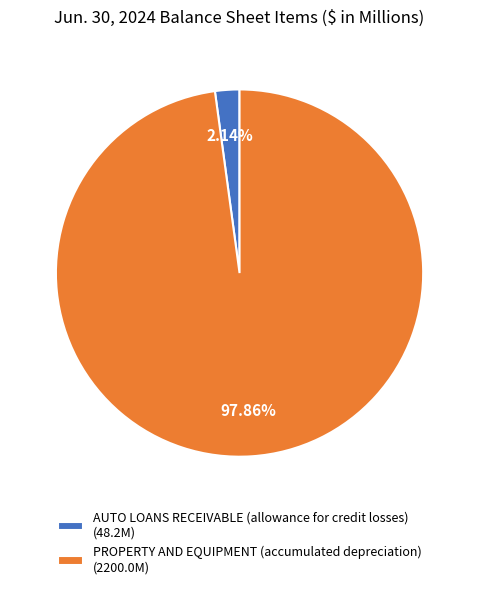

Is the sum of PROPERTY AND EQUIPMENT (accumulated depreciation) (2200.0M) and AUTO LOANS RECEIVABLE (allowance for credit losses) (48.2M) greater than half?

Yes